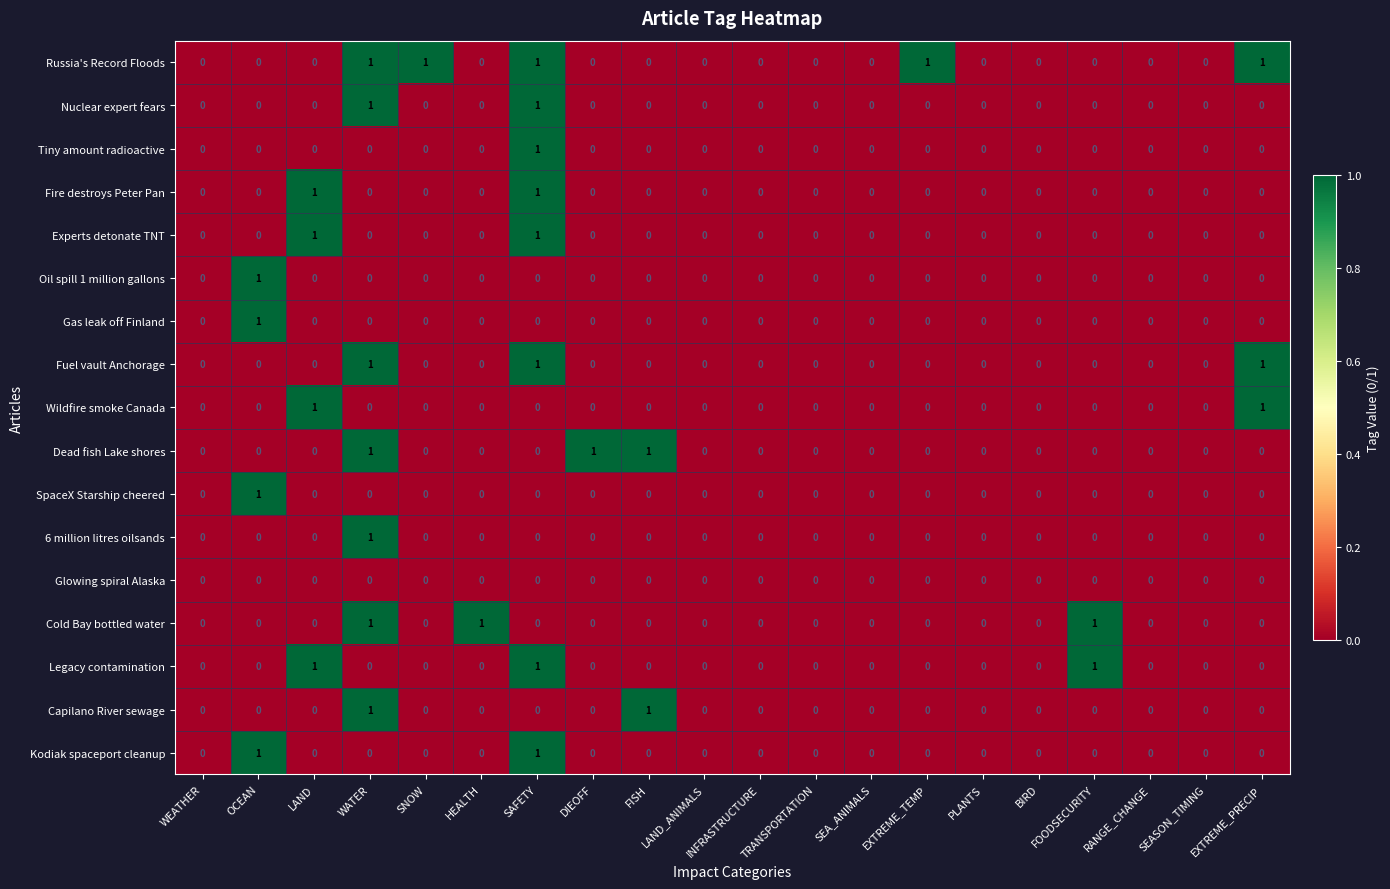

Count the Experts detonate TNT values in the range 0 to 1.

20